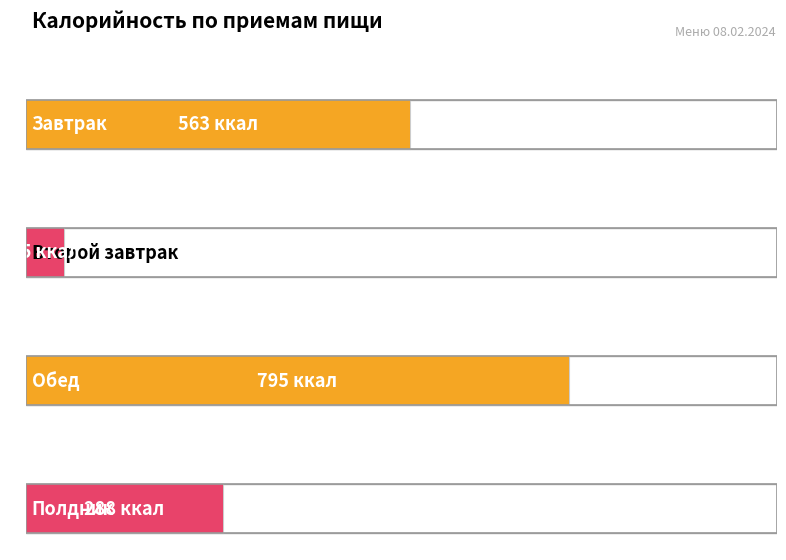

What is the change in value from Завтрак to Второй завтрак?

-508